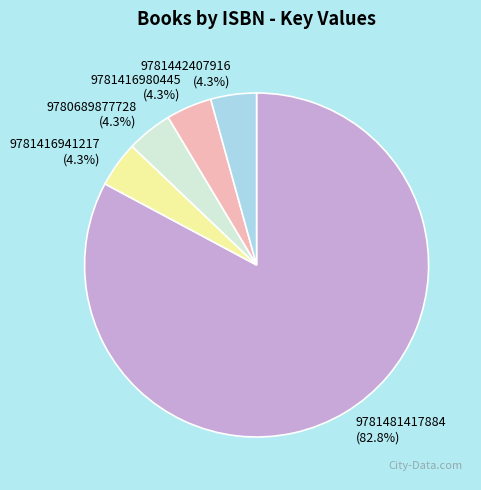

Which category accounts for the majority?

9781481417884